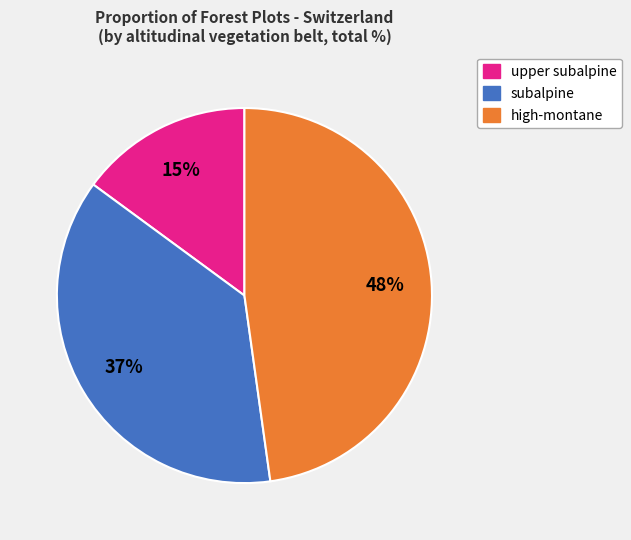

Is there any slice that represents more than half of the pie?

No